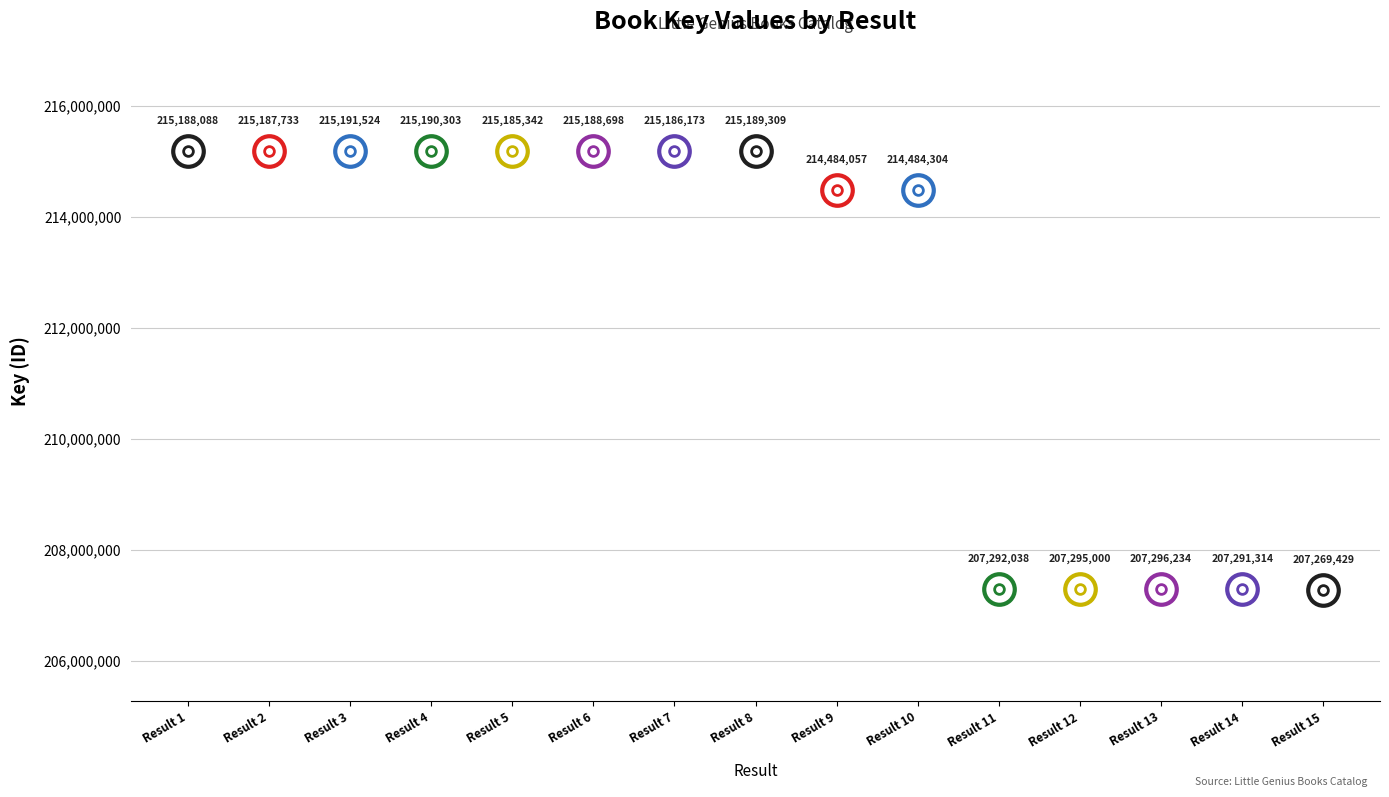

What is the average value?

212461303